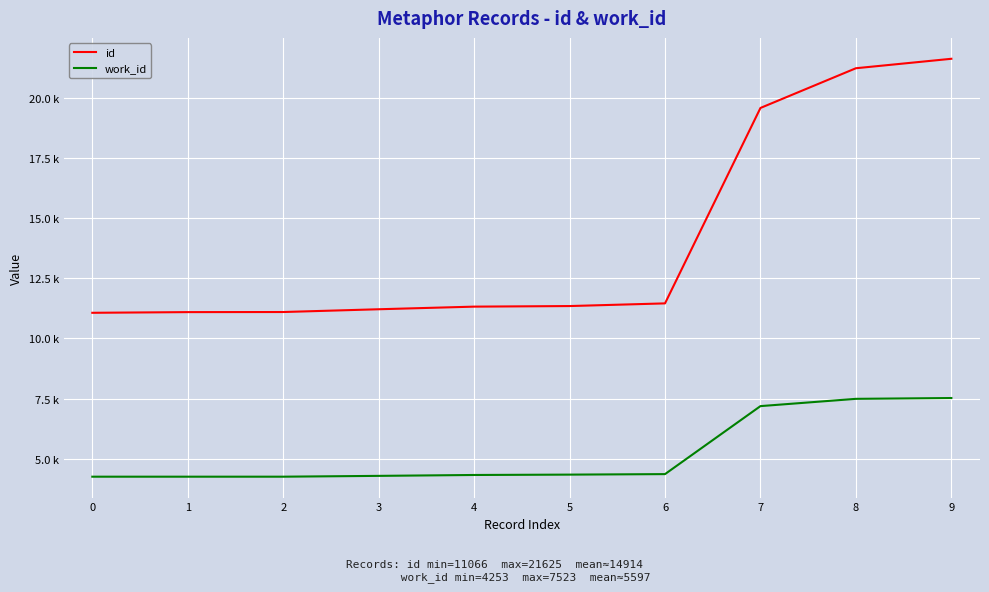

At which category is the sum across all series the highest?

9